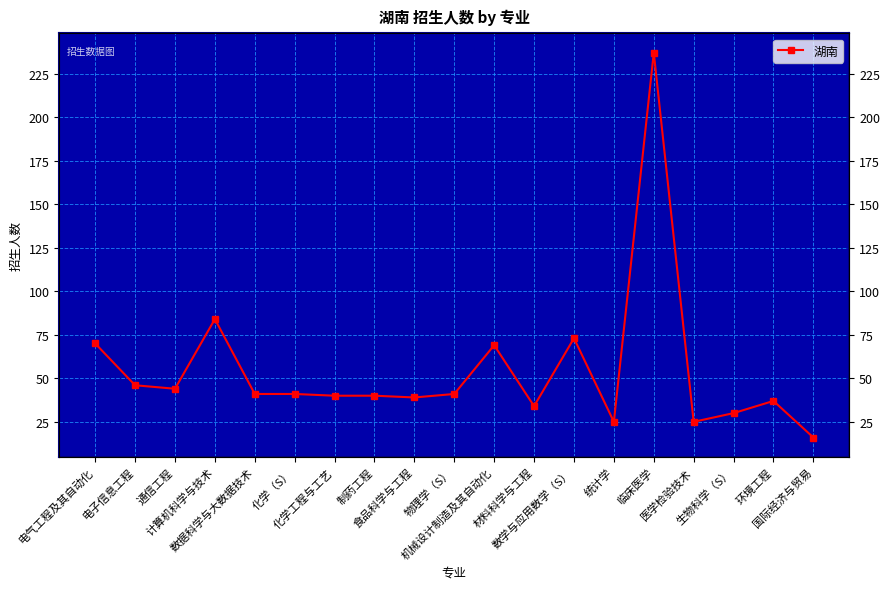

True or false: the data shows 40 at 制药工程.

True